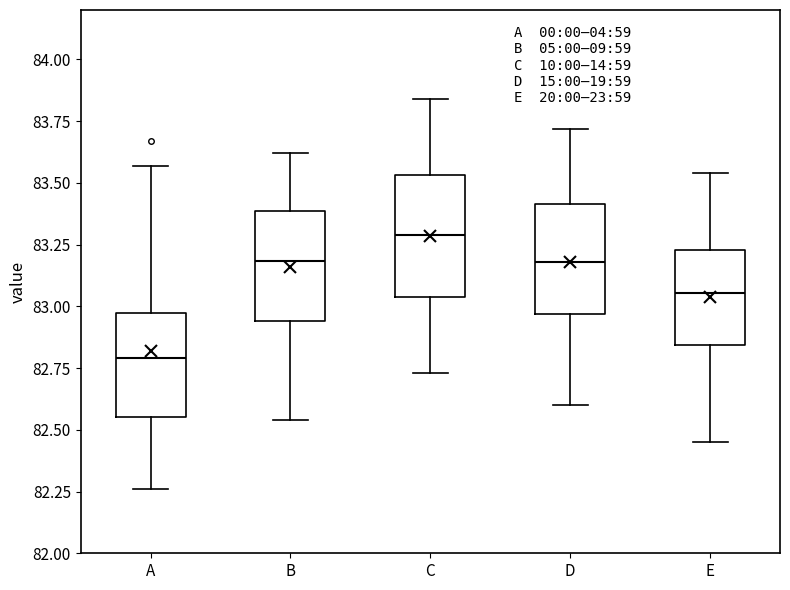

Where is the upper edge of the box for A on the y-axis? The values are not printed on the chart, so give them approximately, as read against the axis.

83.00